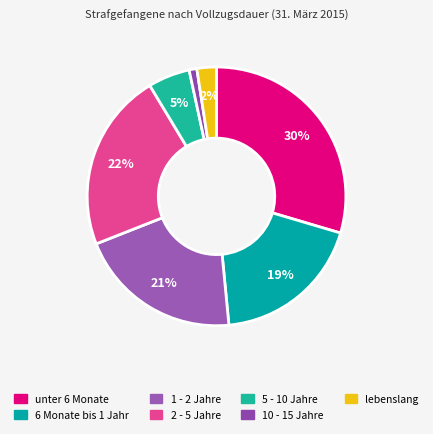

What portion of the pie excludes 1 - 2 Jahre?

79.5%